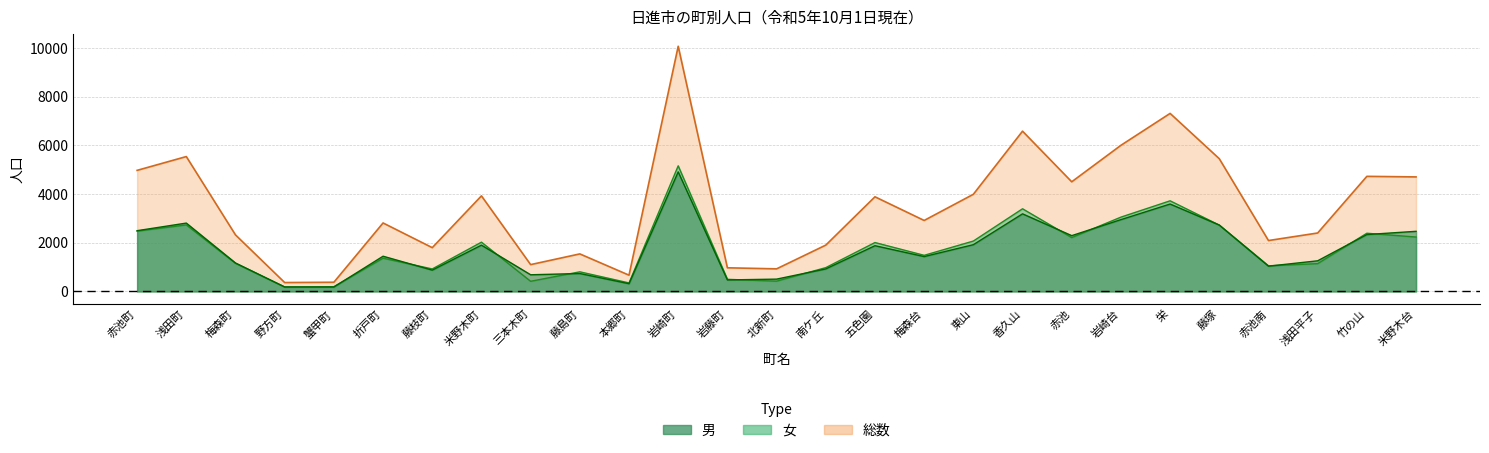

Rank the categories by 女 value from highest to lowest.

岩崎町, 栄, 香久山, 岩崎台, 浅田町, 藤塚, 赤池町, 竹の山, 米野木台, 赤池, 東山, 米野木町, 五色園, 梅森台, 折戸町, 梅森町, 浅田平子, 赤池南, 南ケ丘, 藤枝町, 藤島町, 岩藤町, 北新町, 三本木町, 本郷町, 蟹甲町, 野方町